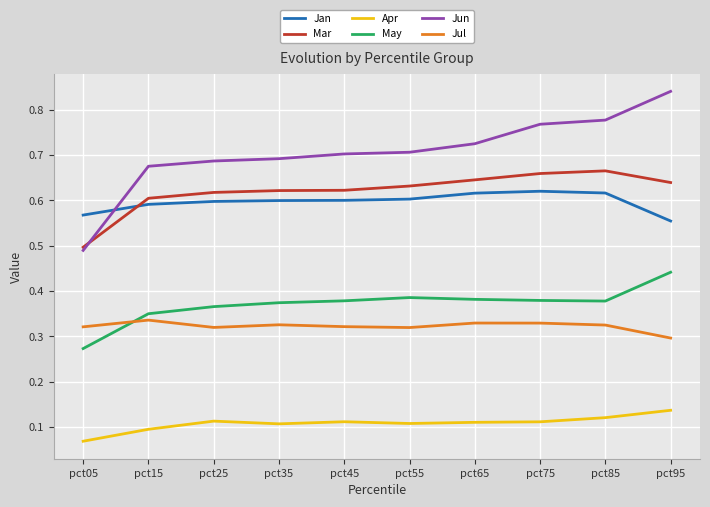

Does the chart have visible grid lines?

Yes